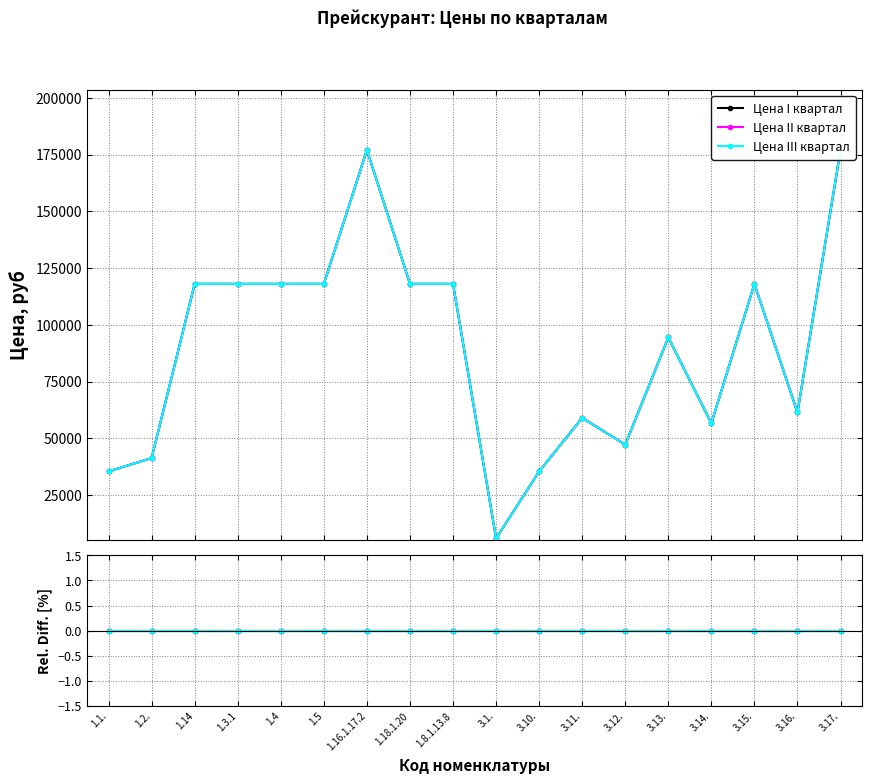

What is the minimum value for Цена II квартал?

5900